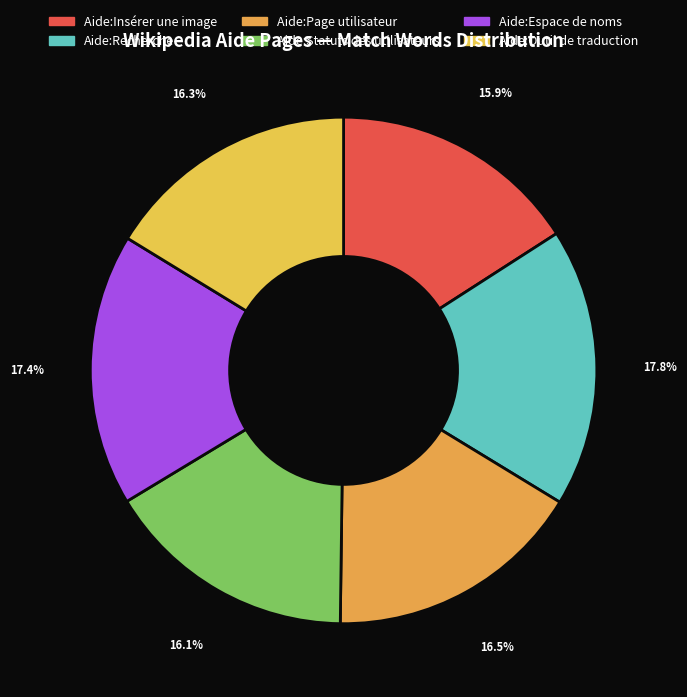

How many slices are in this pie chart?

6